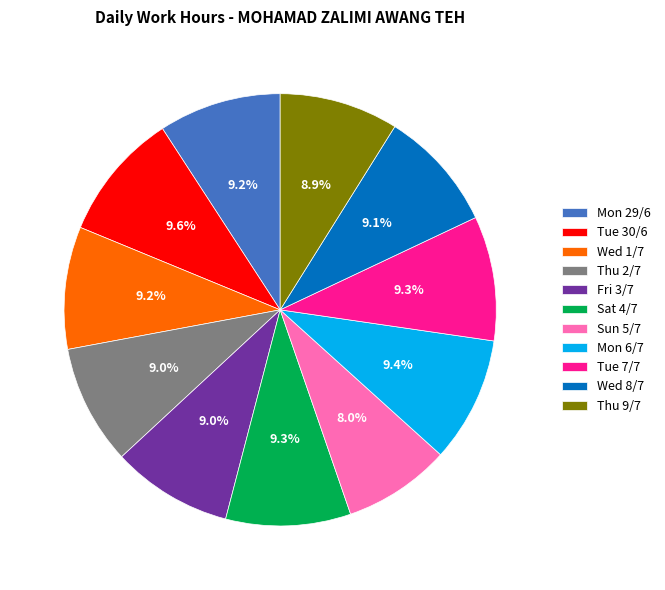

Which category has the smallest portion of the pie?

Sun 5/7